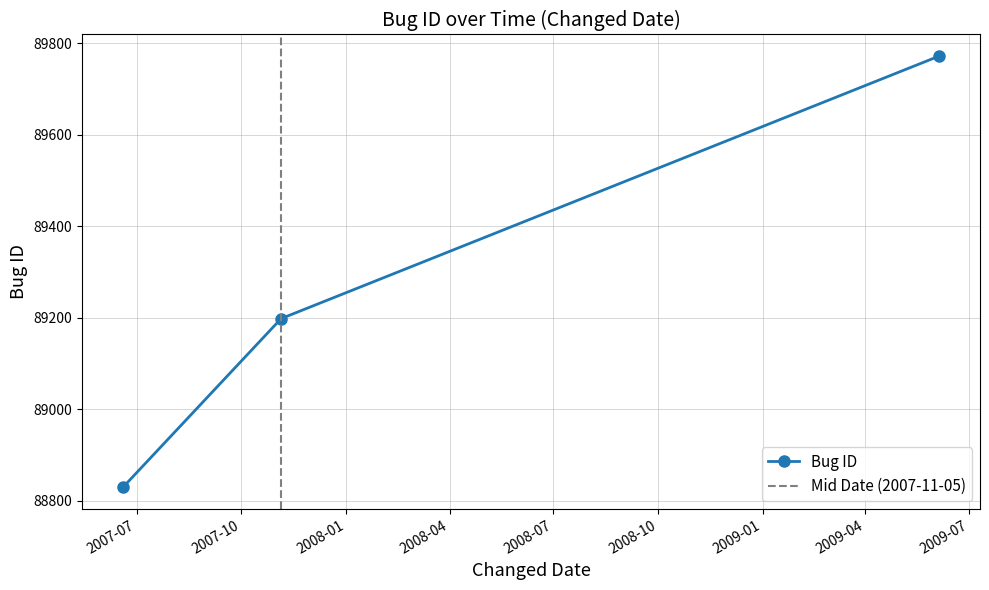

Count the number of values greater than 89198.

1